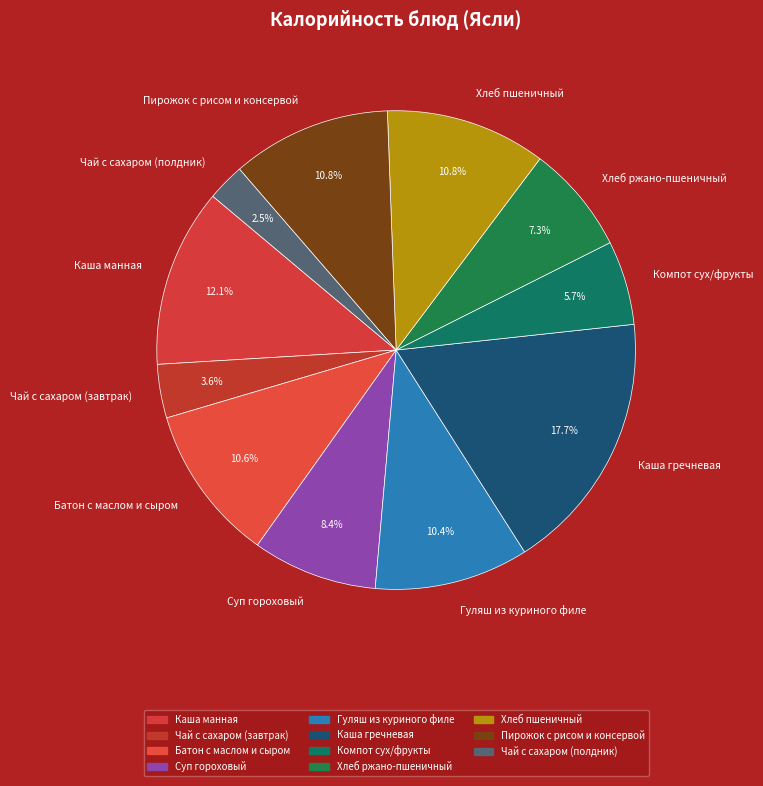

To the nearest percent, what is the difference between the largest and smallest slice percentages?

15%